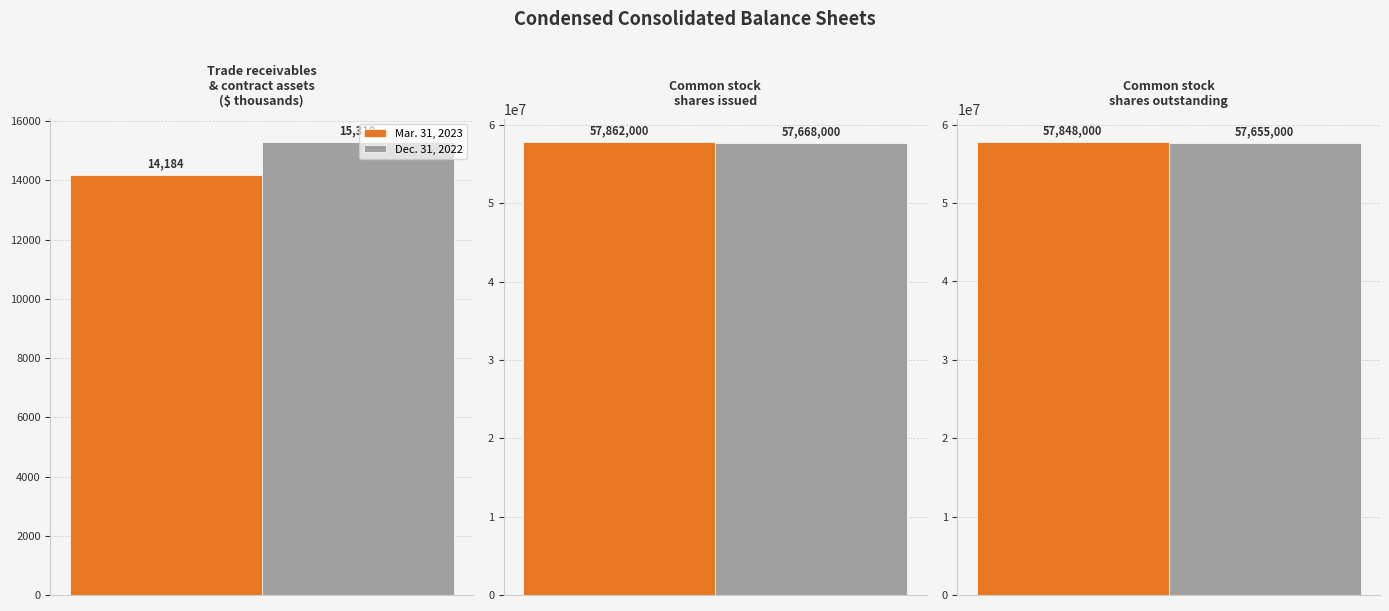

How many values in the Dec. 31, 2022 series exceed 57655000?

1